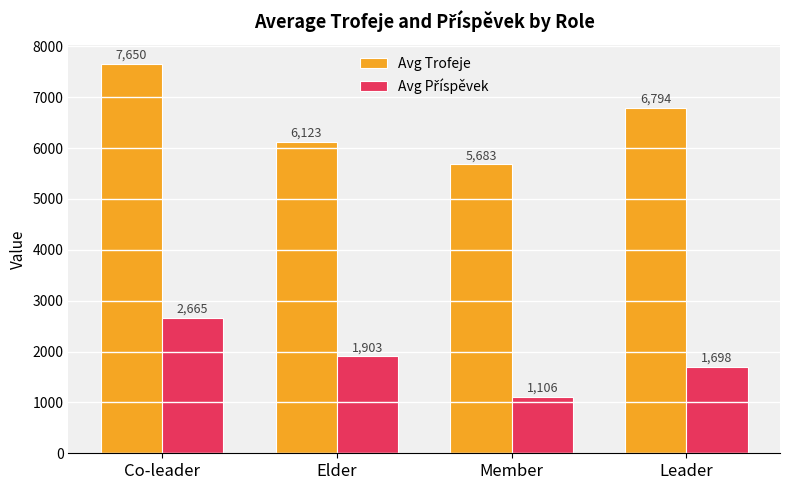

What is the sum of all Avg Trofeje values?

26250.4